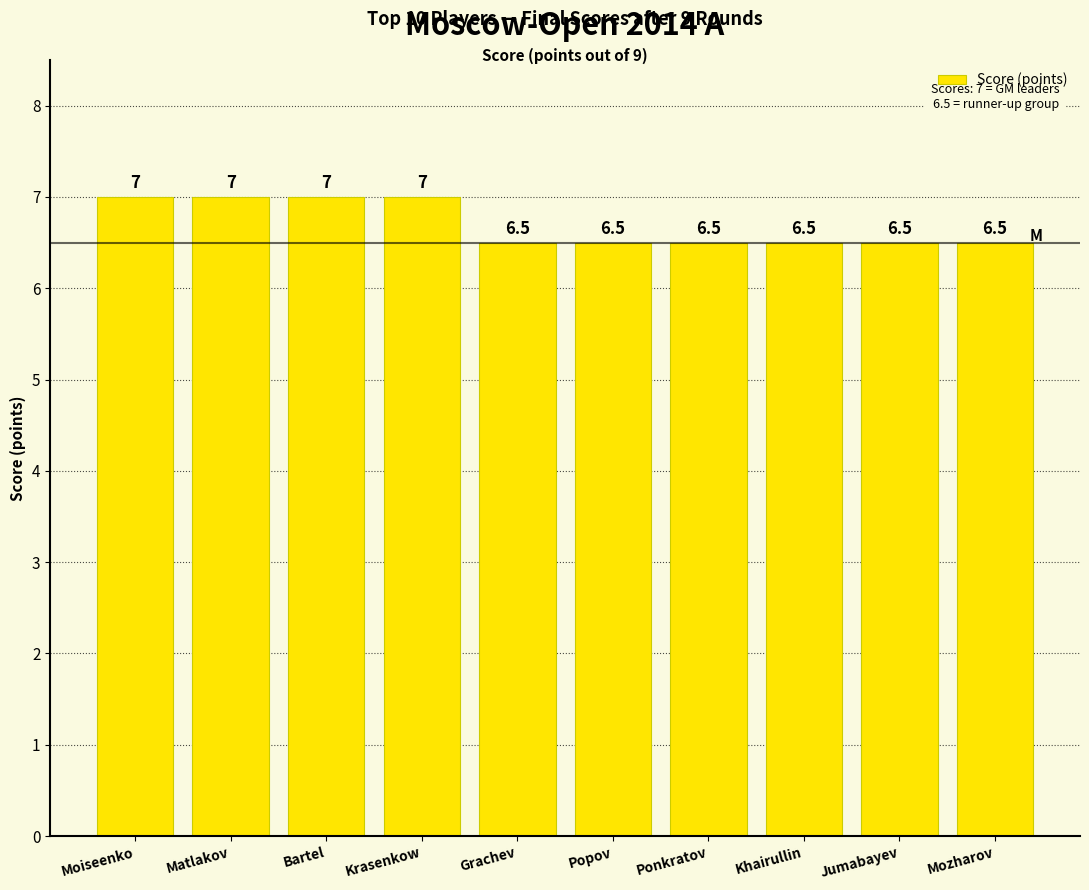

The value at Grachev is 6.5. True or false?

True